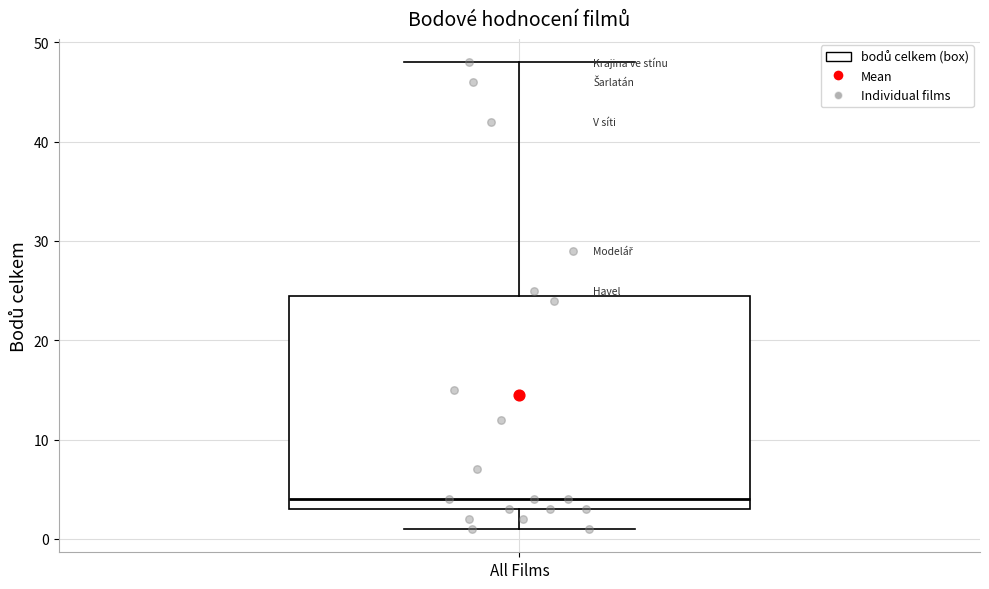

Where does the upper whisker of the box for All Films end on the y-axis? The values are not printed on the chart, so give them approximately, as read against the axis.

48